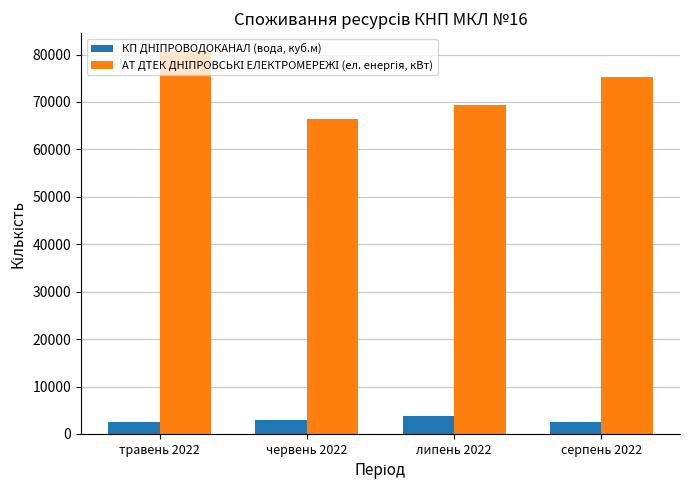

What is the greatest value displayed?

80492